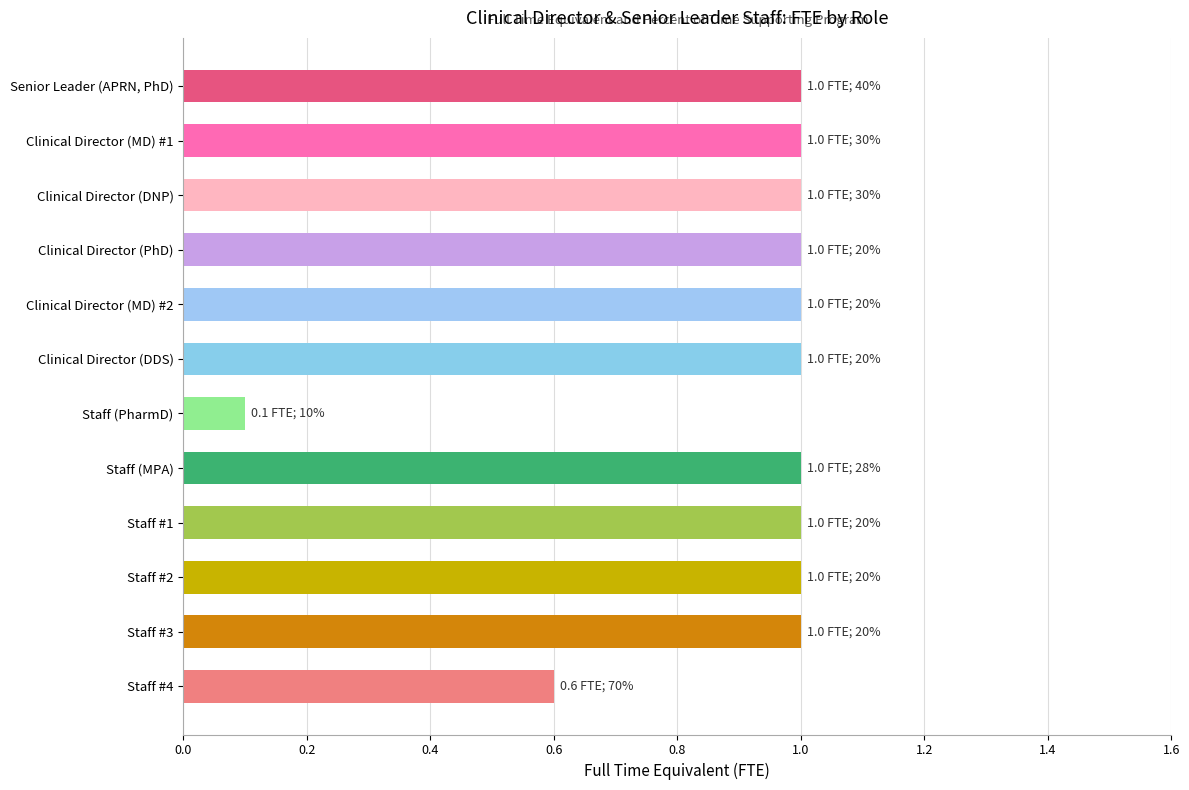

Reading top to bottom, list all the values displayed in this chart.

Senior Leader (APRN, PhD)=1.0	Clinical Director (MD) #1=1.0	Clinical Director (DNP)=1.0	Clinical Director (PhD)=1.0	Clinical Director (MD) #2=1.0	Clinical Director (DDS)=1.0	Staff (PharmD)=0.1	Staff (MPA)=1.0	Staff #1=1.0	Staff #2=1.0	Staff #3=1.0	Staff #4=0.6